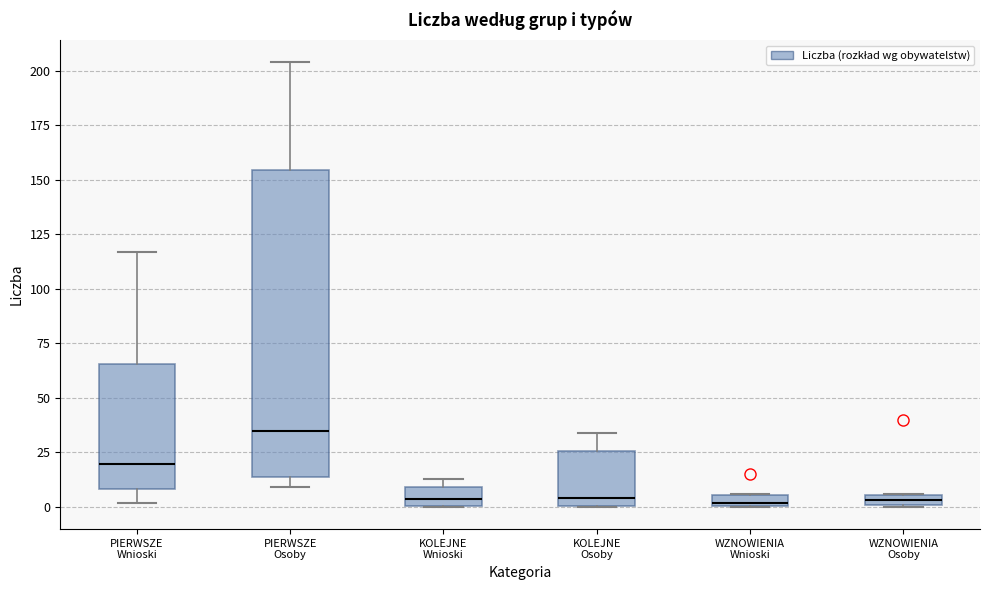

Where does the median line of the box for KOLEJNE Wnioski sit on the y-axis? The values are not printed on the chart, so give them approximately, as read against the axis.

5